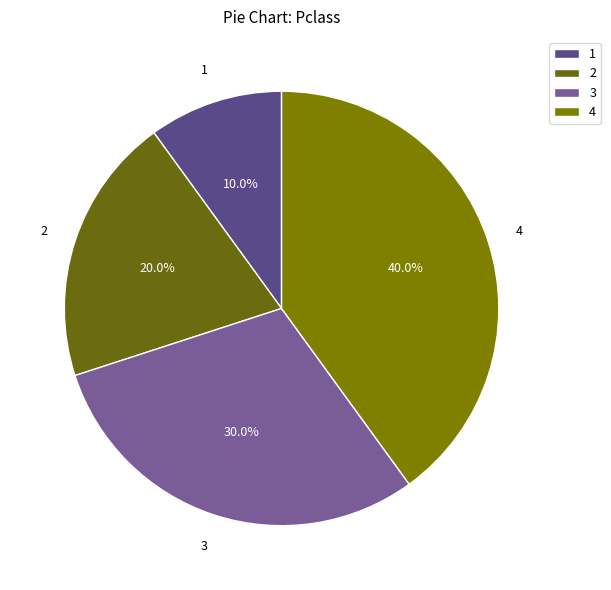

Which has a higher value, 4 or 3?

4